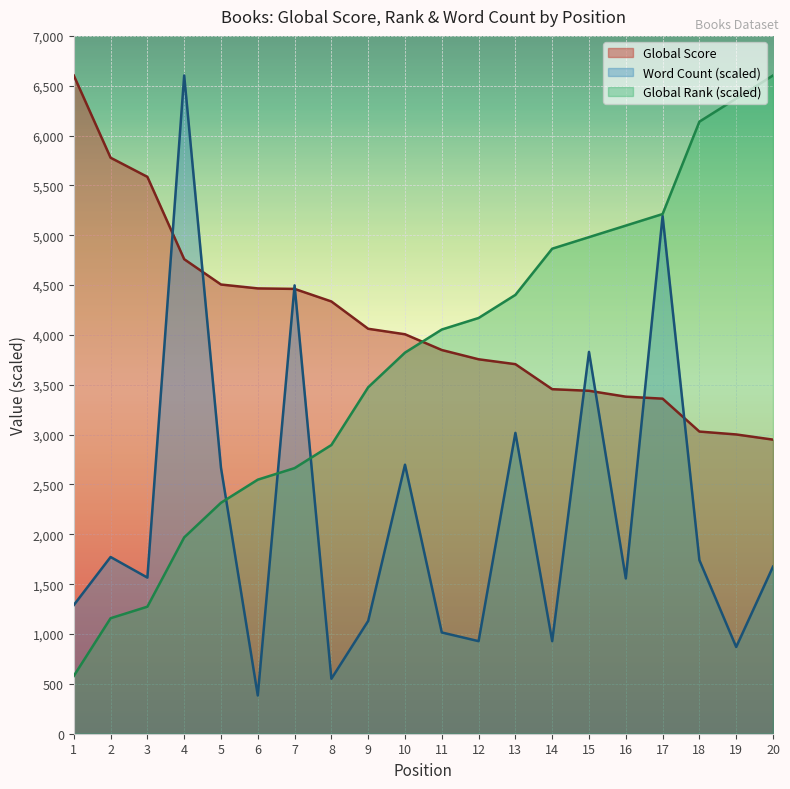

What is the sum of the Global Rank values at 5 and 3?

3591.1